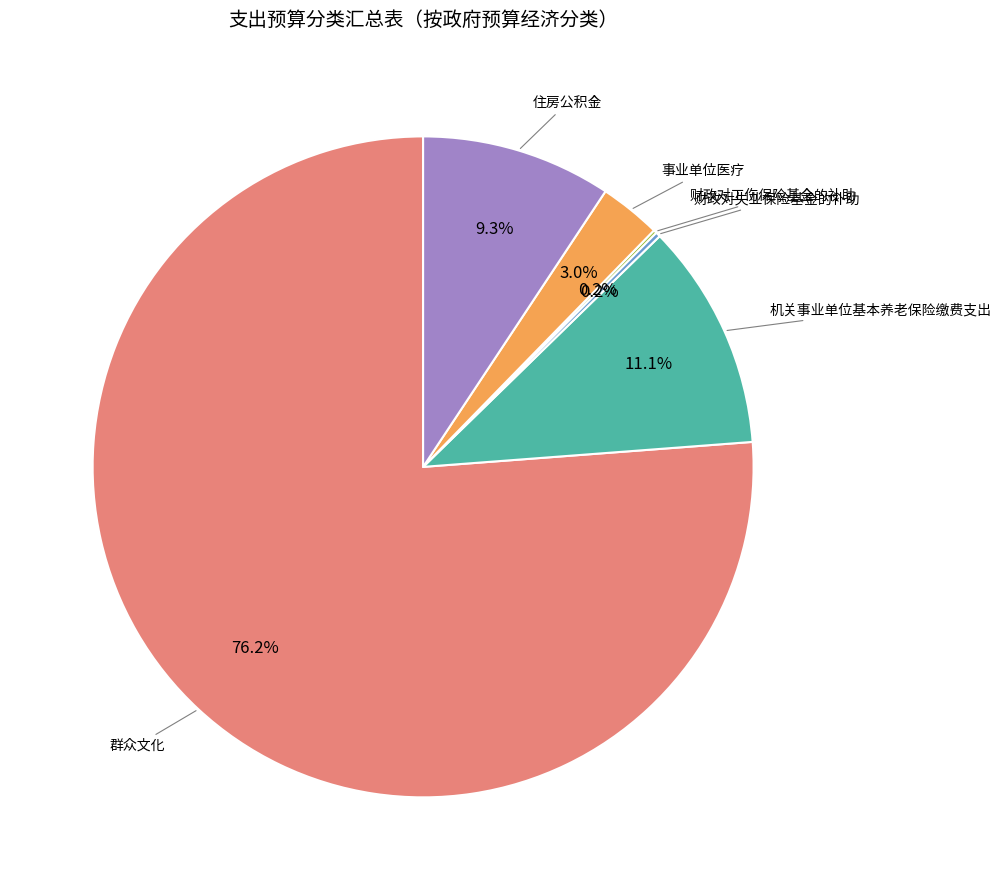

Is there any slice that represents more than half of the pie?

Yes